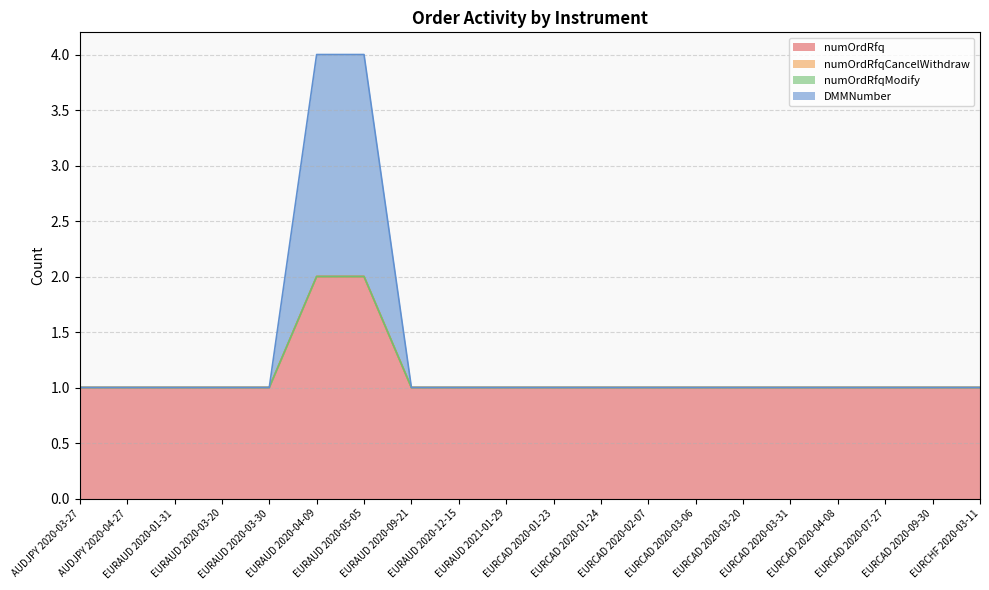

At how many categories does at least one series exceed 1?

2